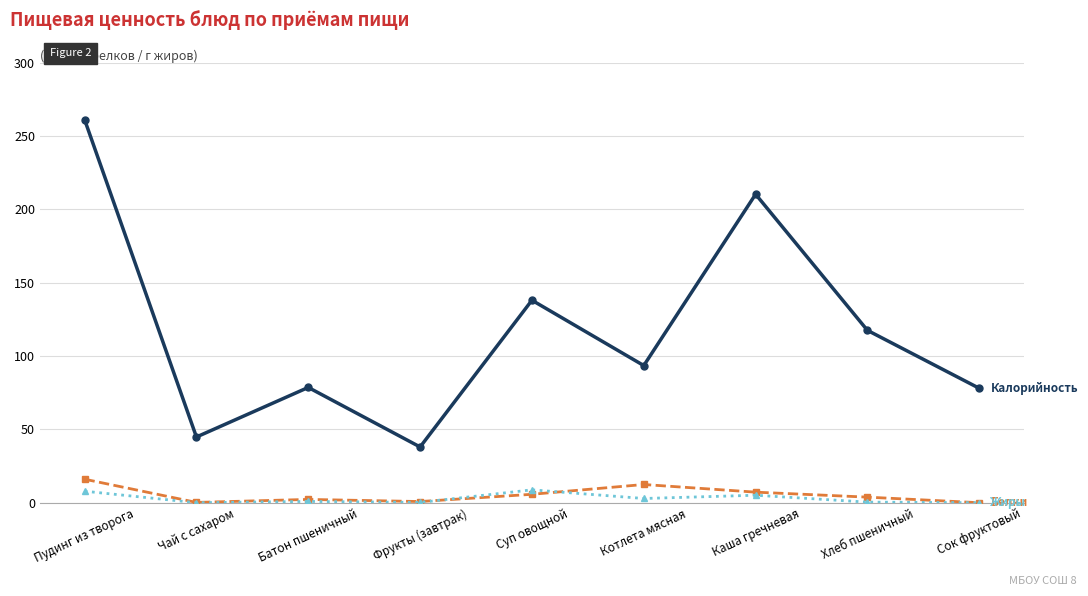

What is the difference between the highest and lowest values at Сок фруктовый?

78.0